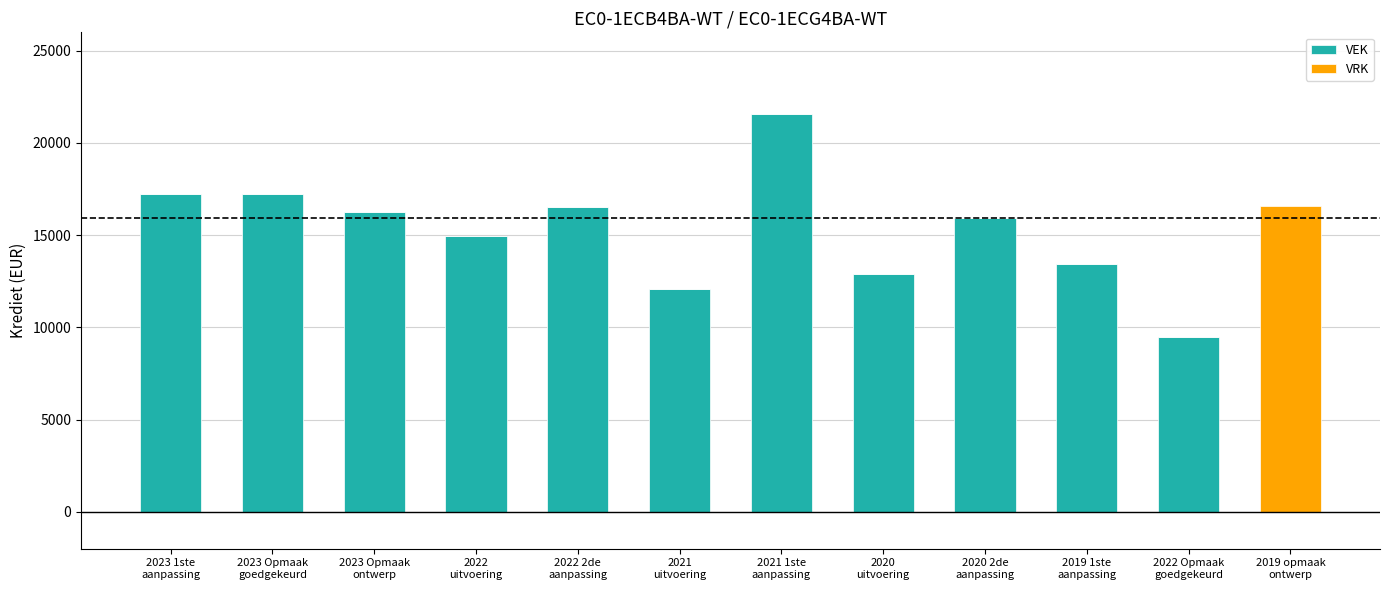

What is the maximum value for VEK?

21579